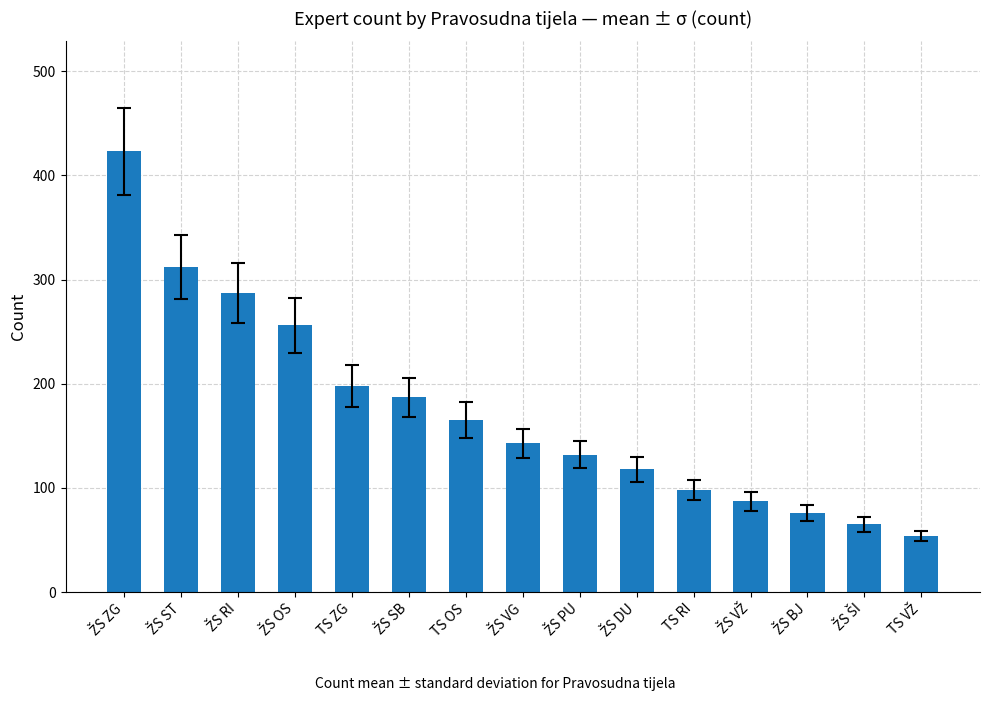

What is the greatest value displayed?

423